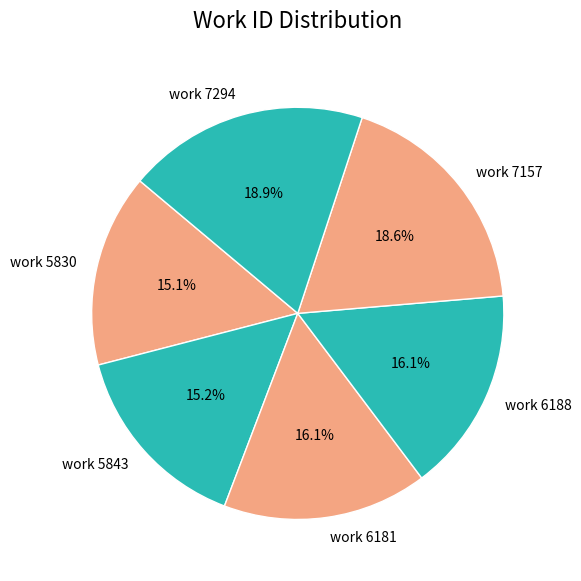

Does work 7157 represent more than half of the total?

No